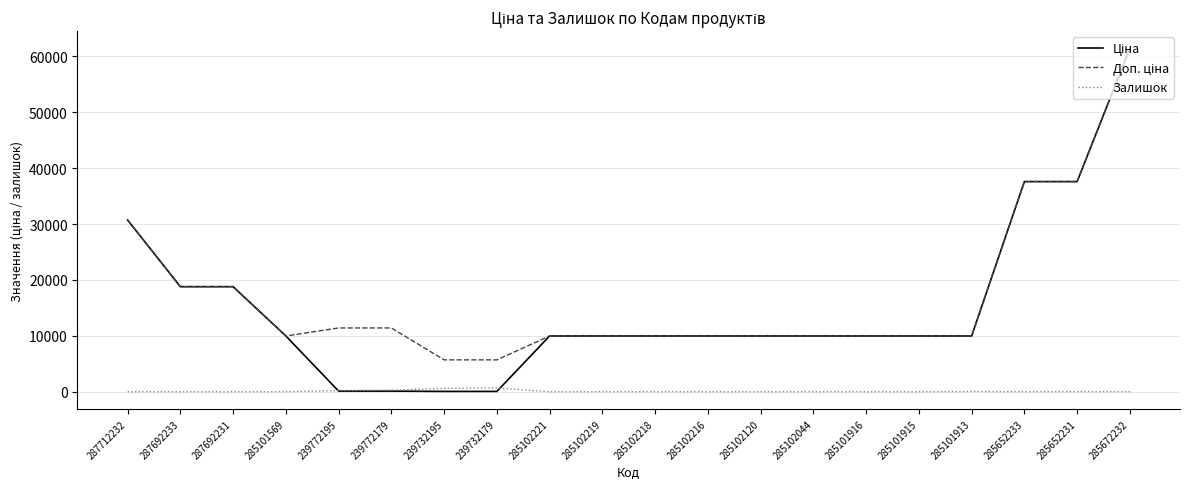

What is the spread (max minus min) of values at 285101915?

9975.0